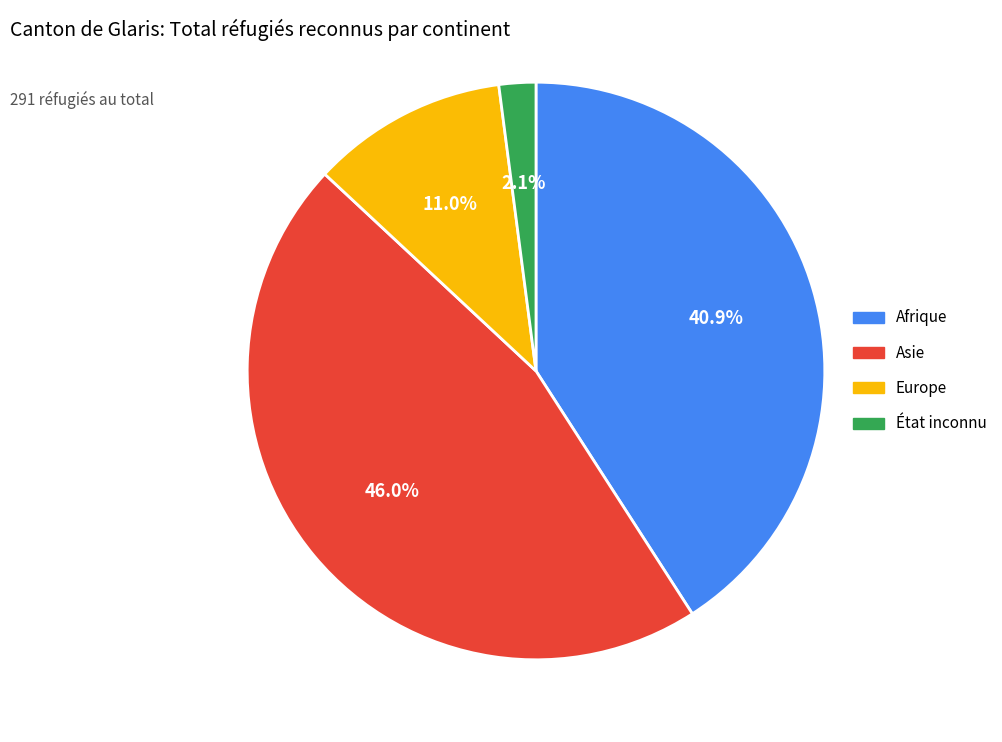

Is it true that Asie is 35% of the pie?

False